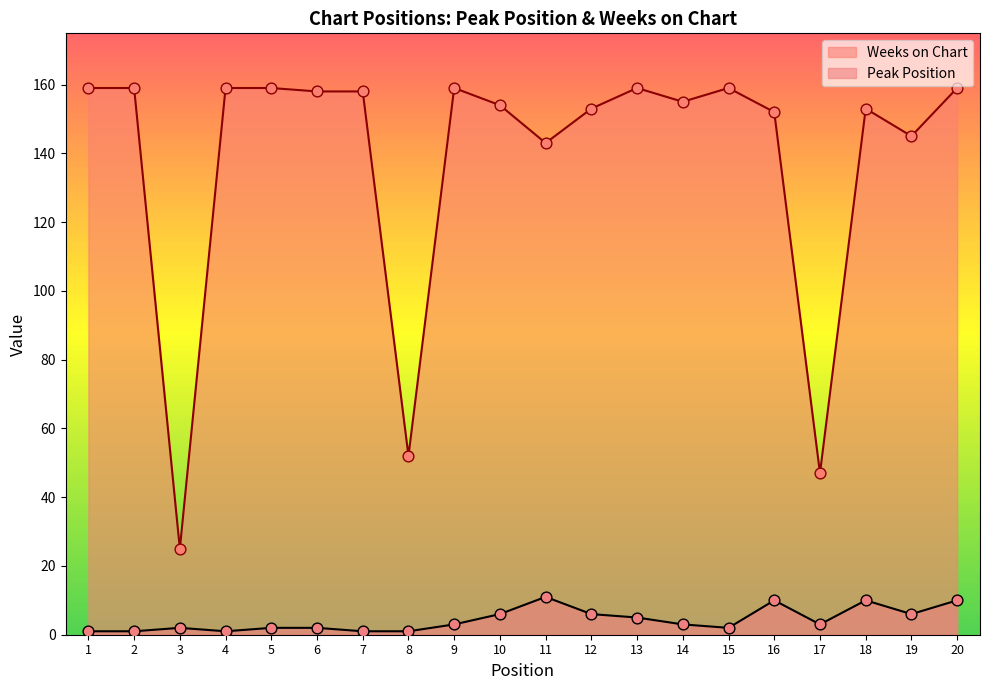

What is the total value across all series at 12?

159